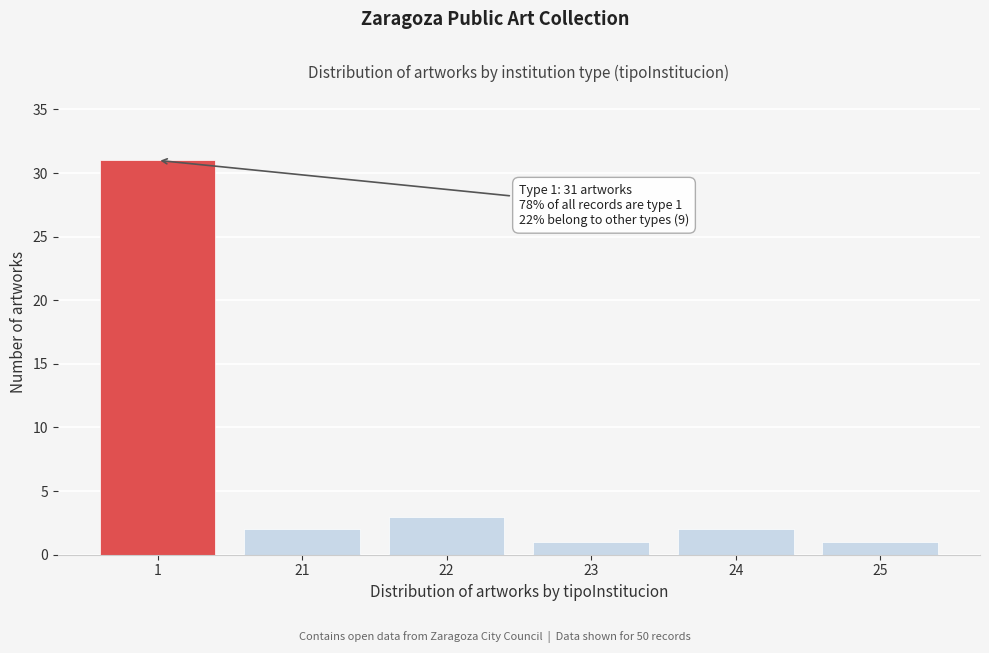

Reading left to right, list all the values displayed in this chart.

1=31	21=2	22=3	23=1	24=2	25=1